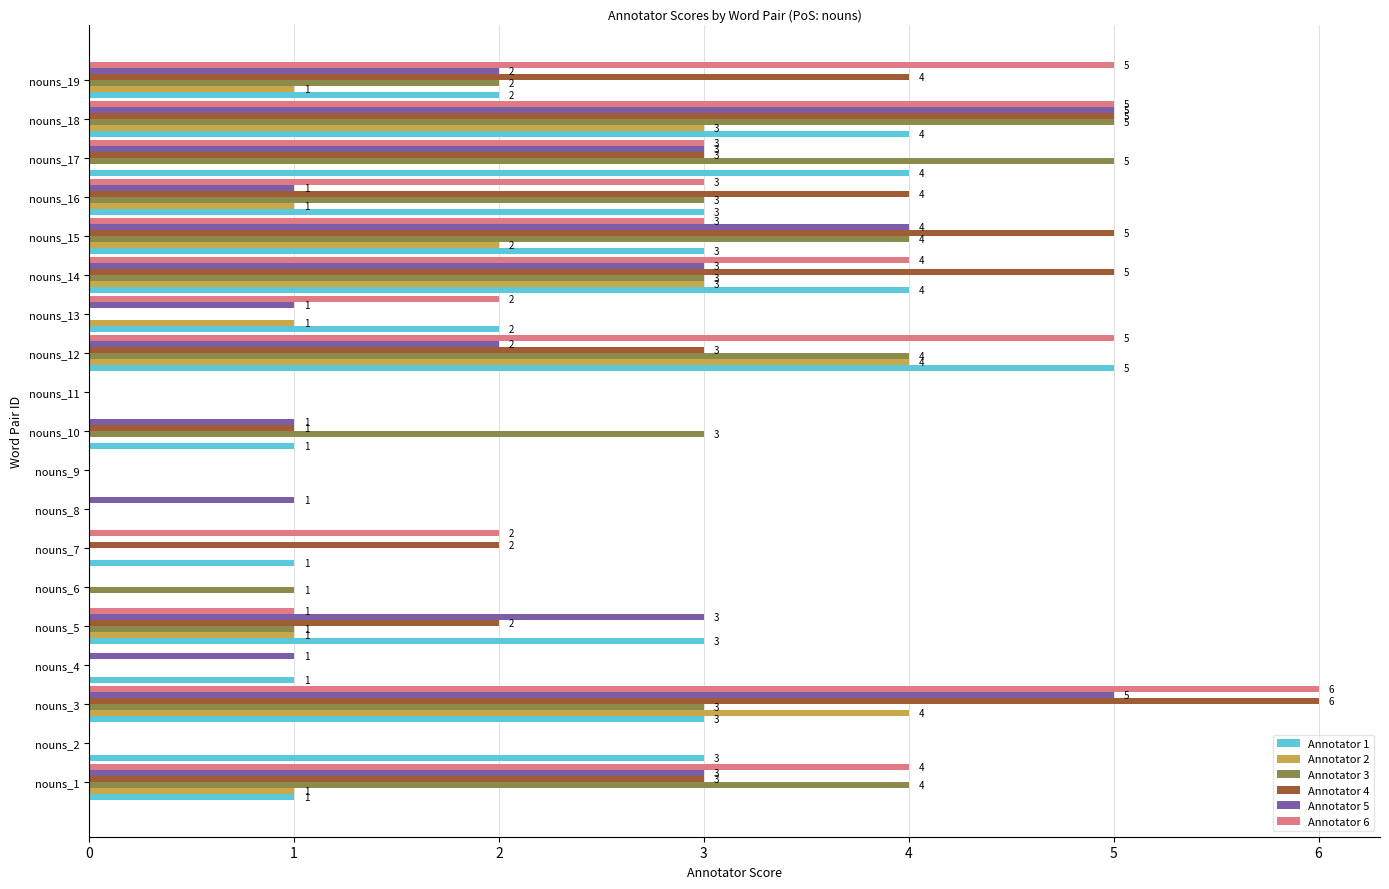

The Annotator 4 series shows 5 at nouns_12. True or false?

False